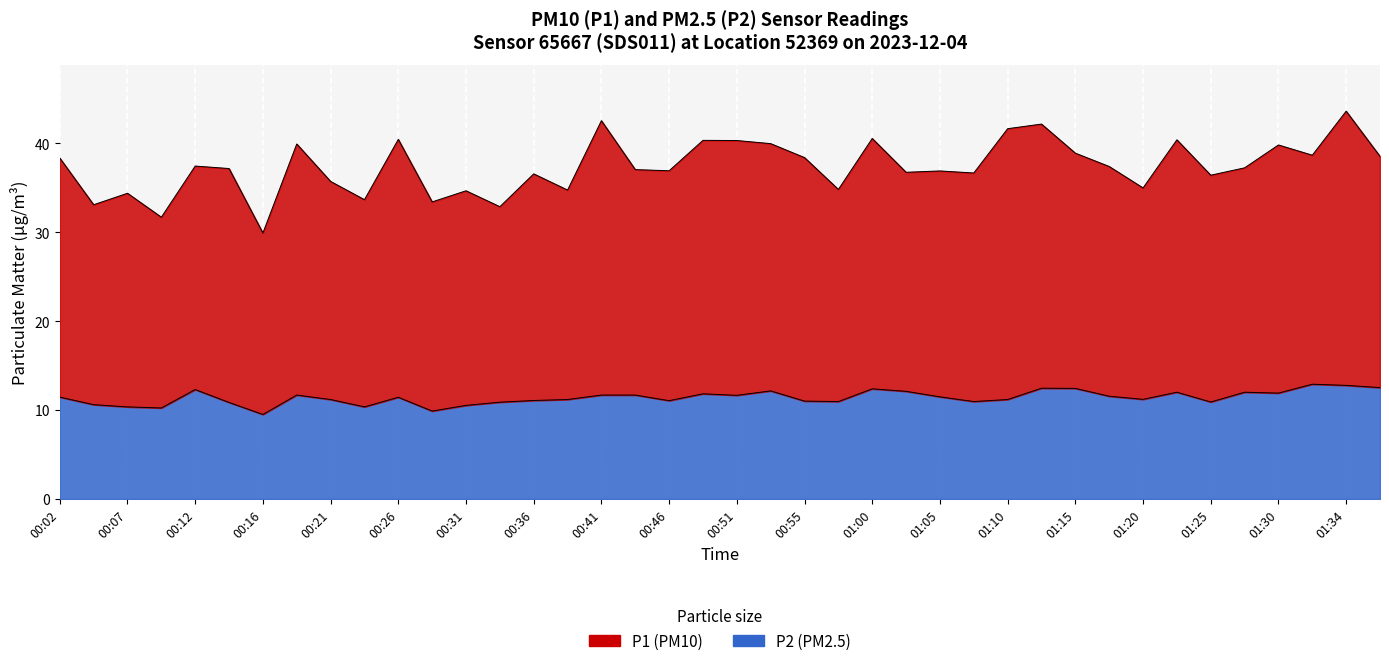

Where is the first local minimum for P2?

00:09